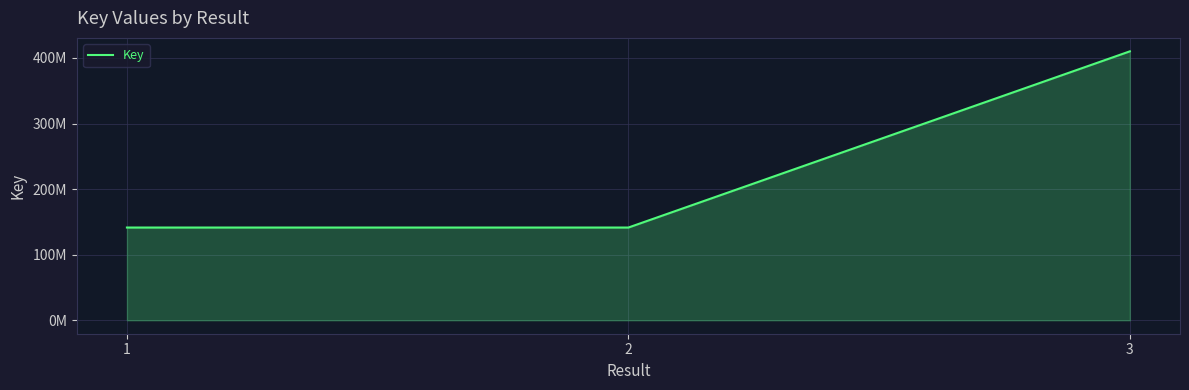

Is this an area chart (filled region under the line)?

Yes